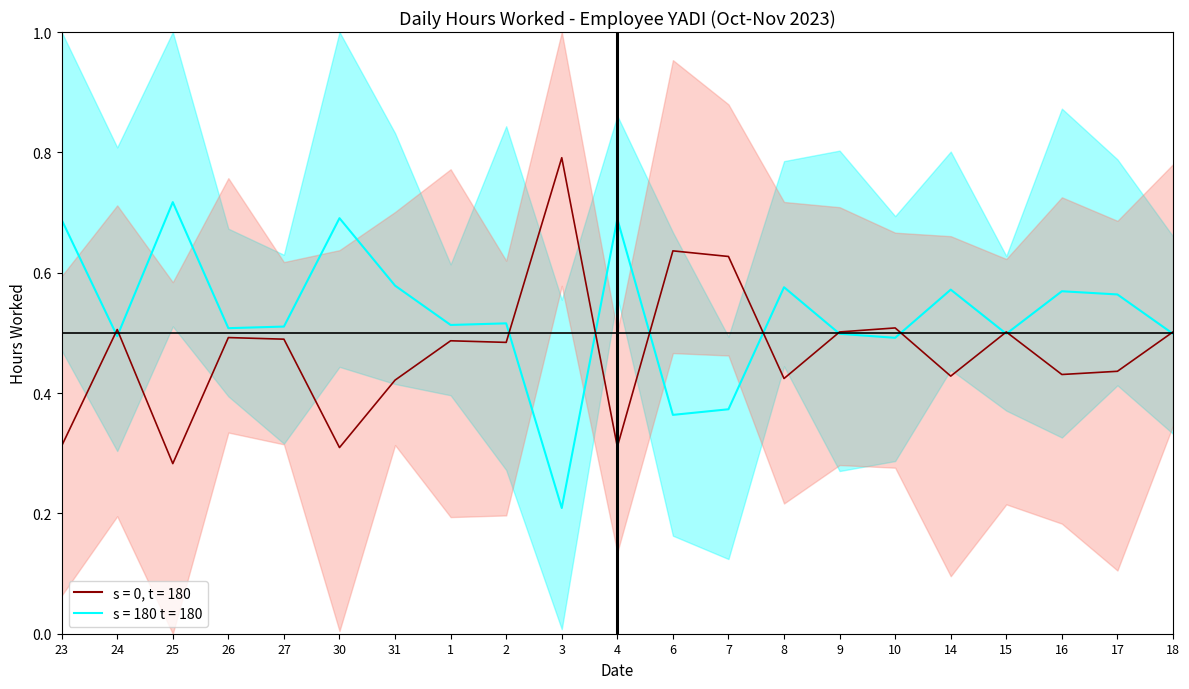

What is the sum of all values?

11.1